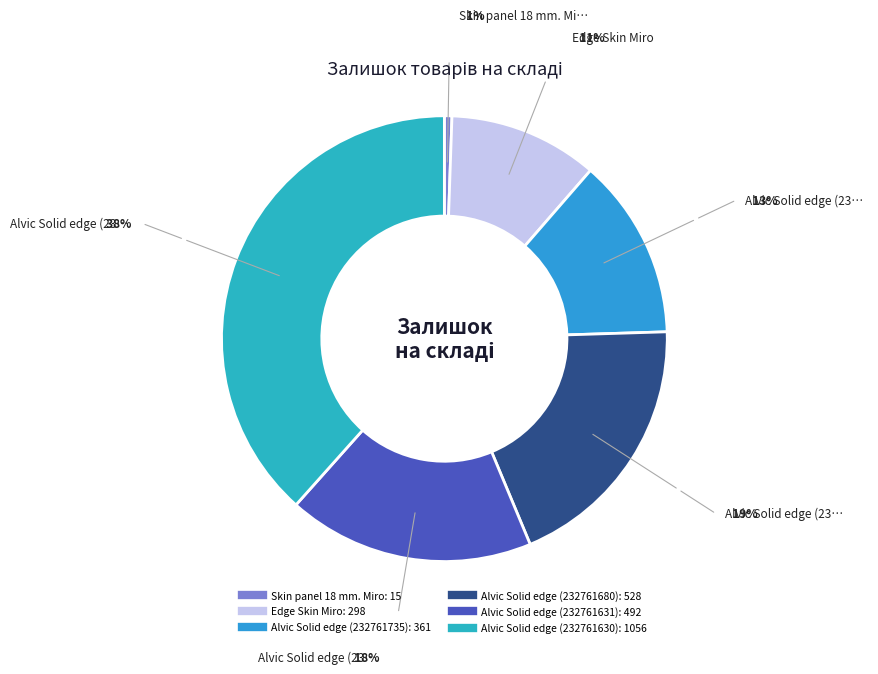

Is it true that Edge Skin Miro is 19% of the pie?

False